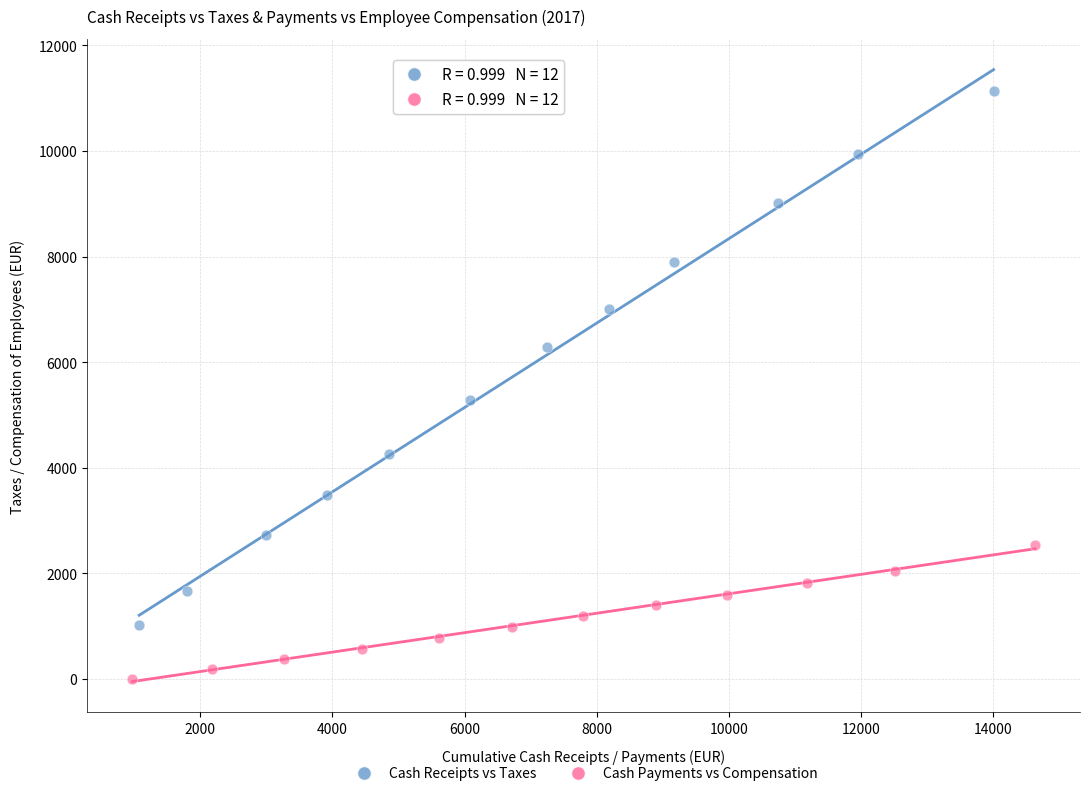

Which series has the widest spread of Y values?

Cash Receipts vs Taxes